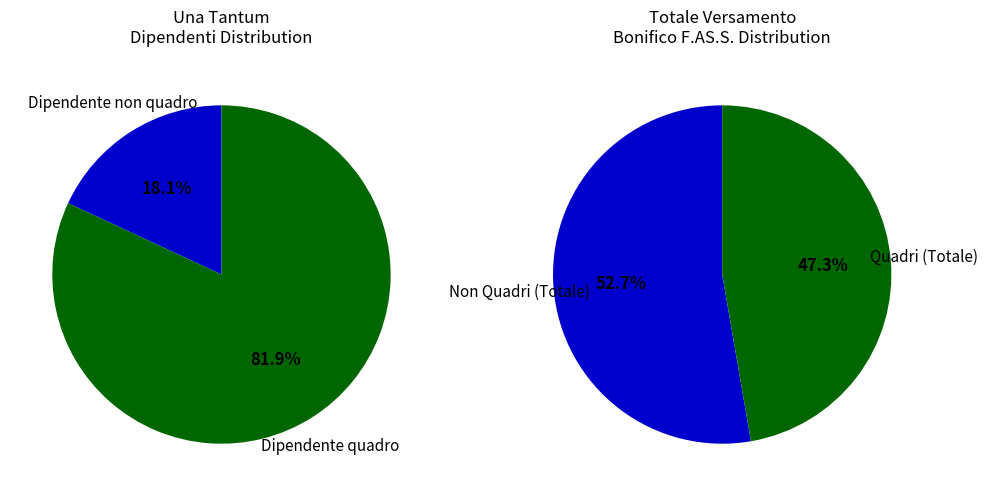

To the nearest percent, what is the difference between the Dipendente quadro and Dipendente non quadro slice percentages?

64%